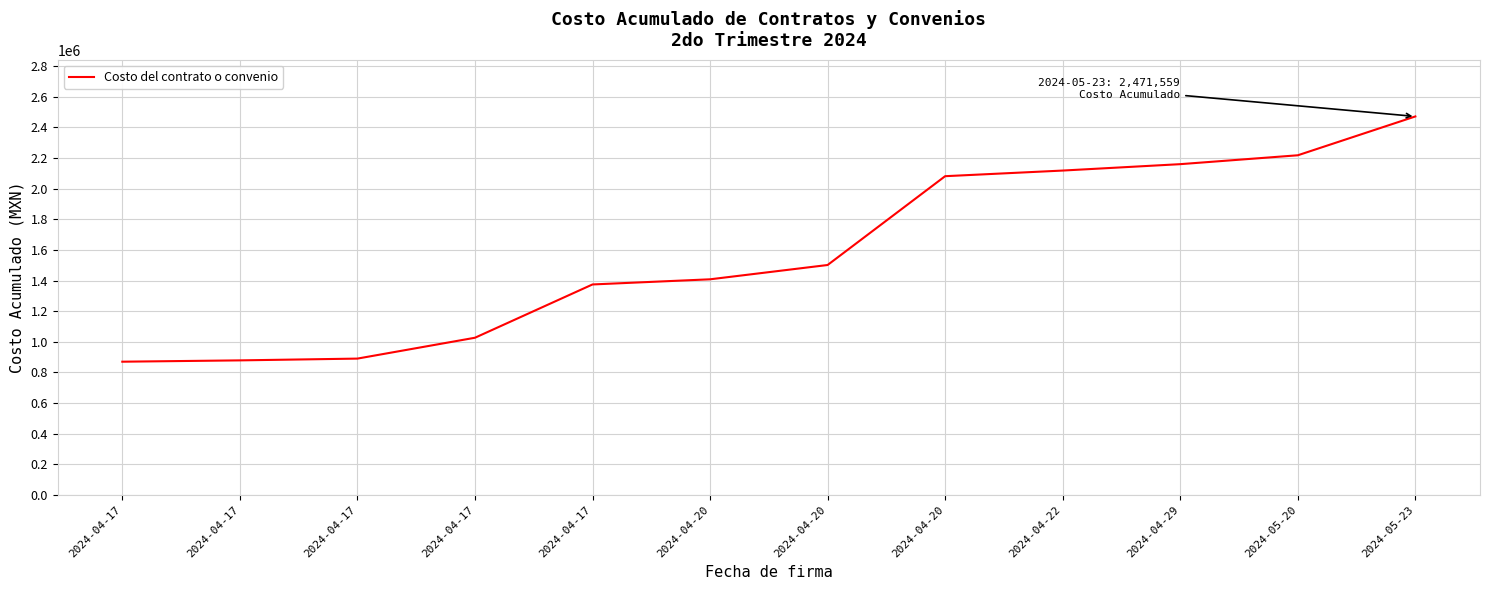

True or false: there are more than 1 points higher than both neighbors.

False